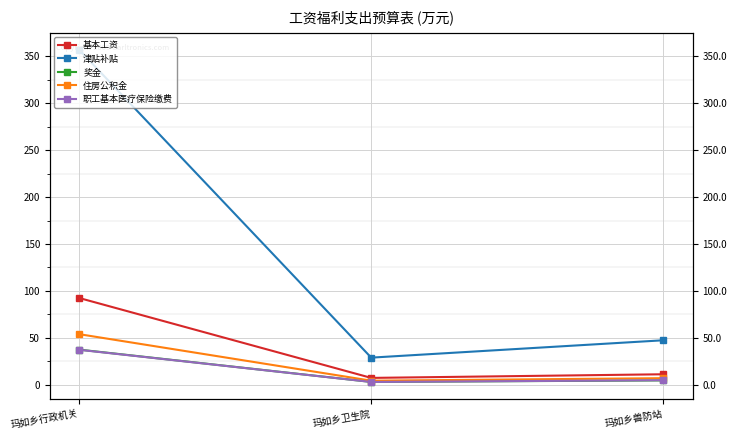

How many data points in 住房公积金 are less than 7?

1